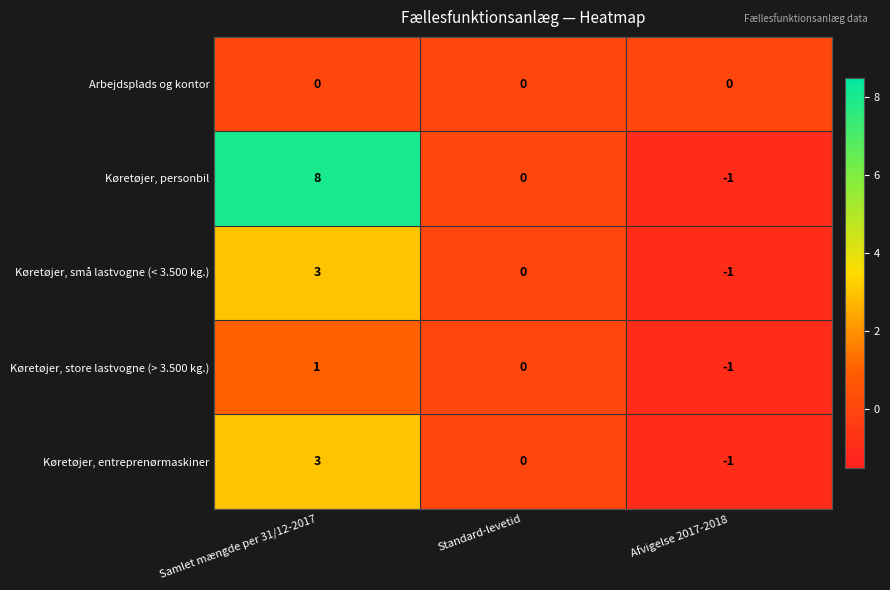

Rank the categories by Køretøjer, store lastvogne (> 3.500 kg.) value from highest to lowest.

Samlet mængde per 31/12-2017, Standard-levetid, Afvigelse 2017-2018